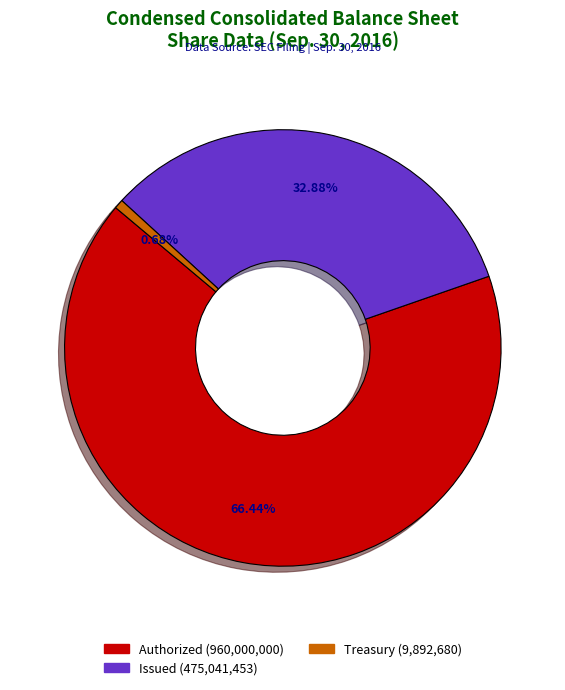

Is there any slice that represents more than half of the pie?

Yes